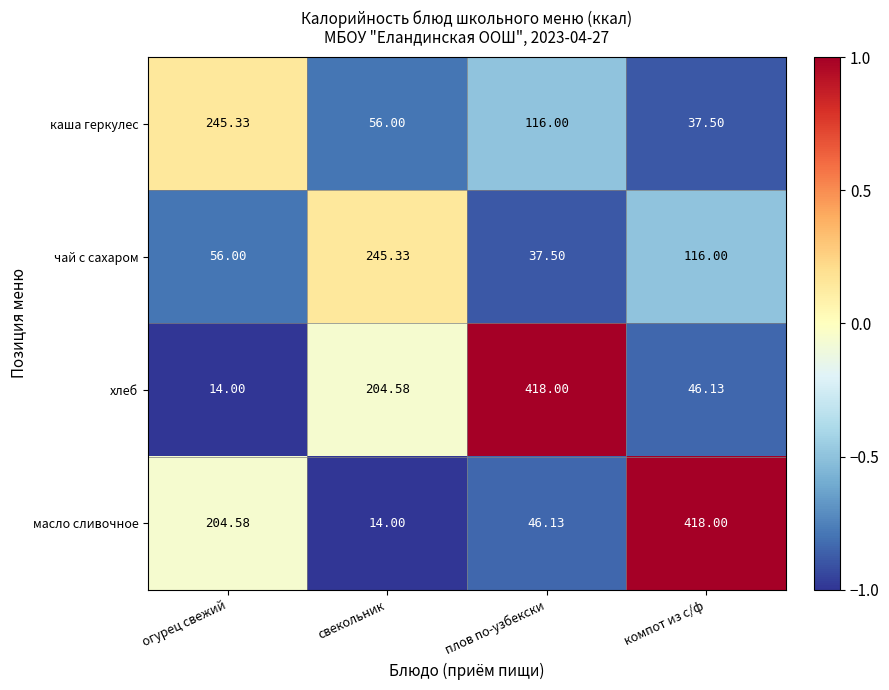

At which label does хлеб reach its minimum?

огурец свежий